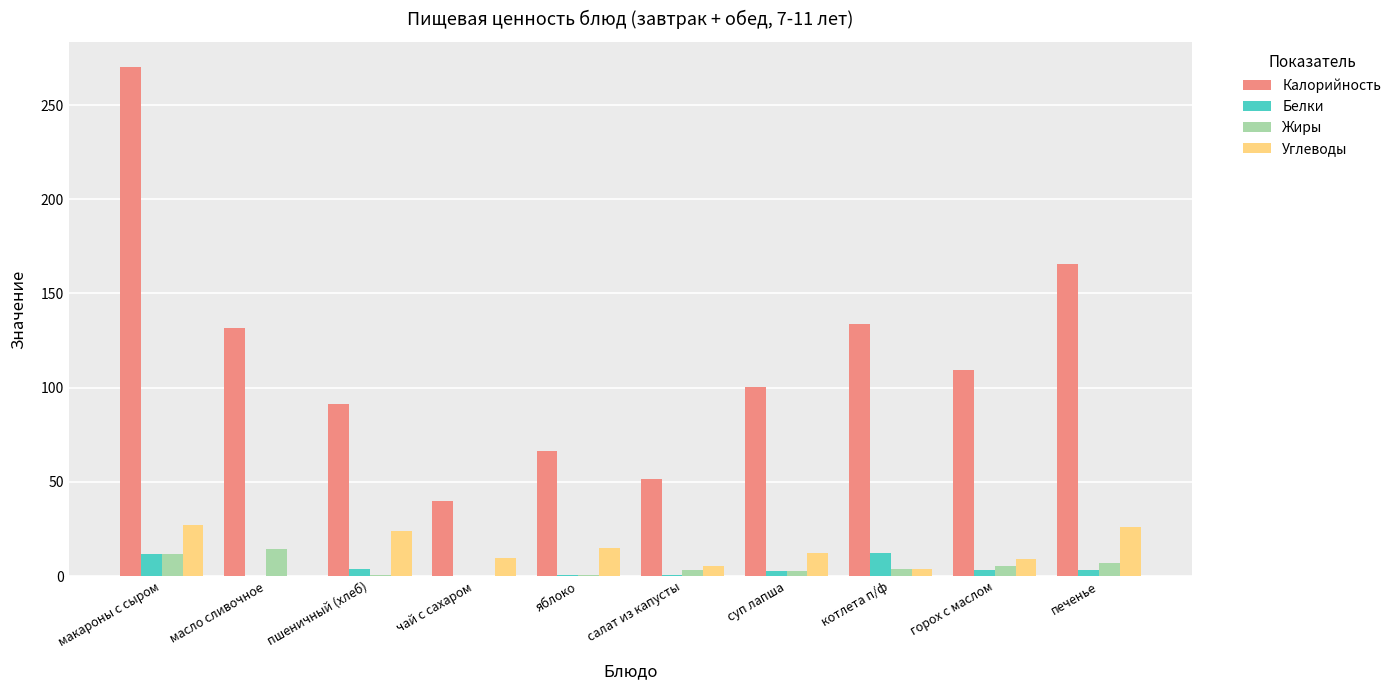

How many data points in Белки are above 3?

5